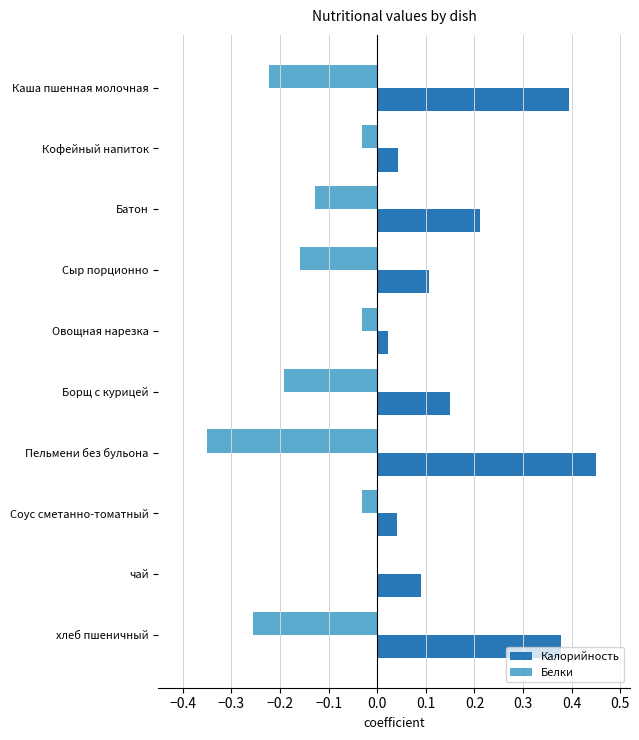

Which series has the largest range (max minus min)?

Калорийность